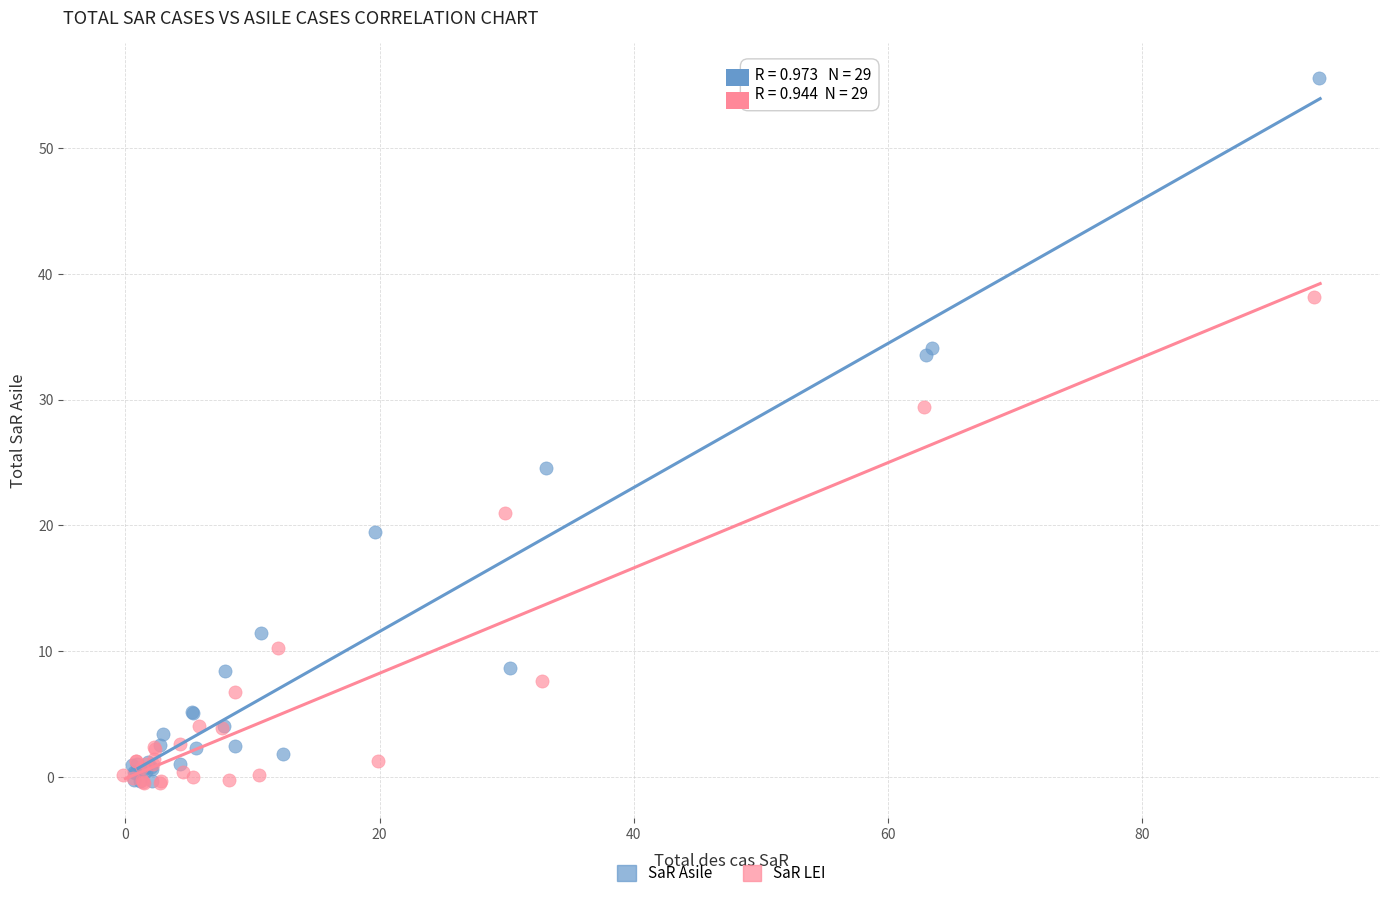

Which series contains the highest Y value?

SaR Asile